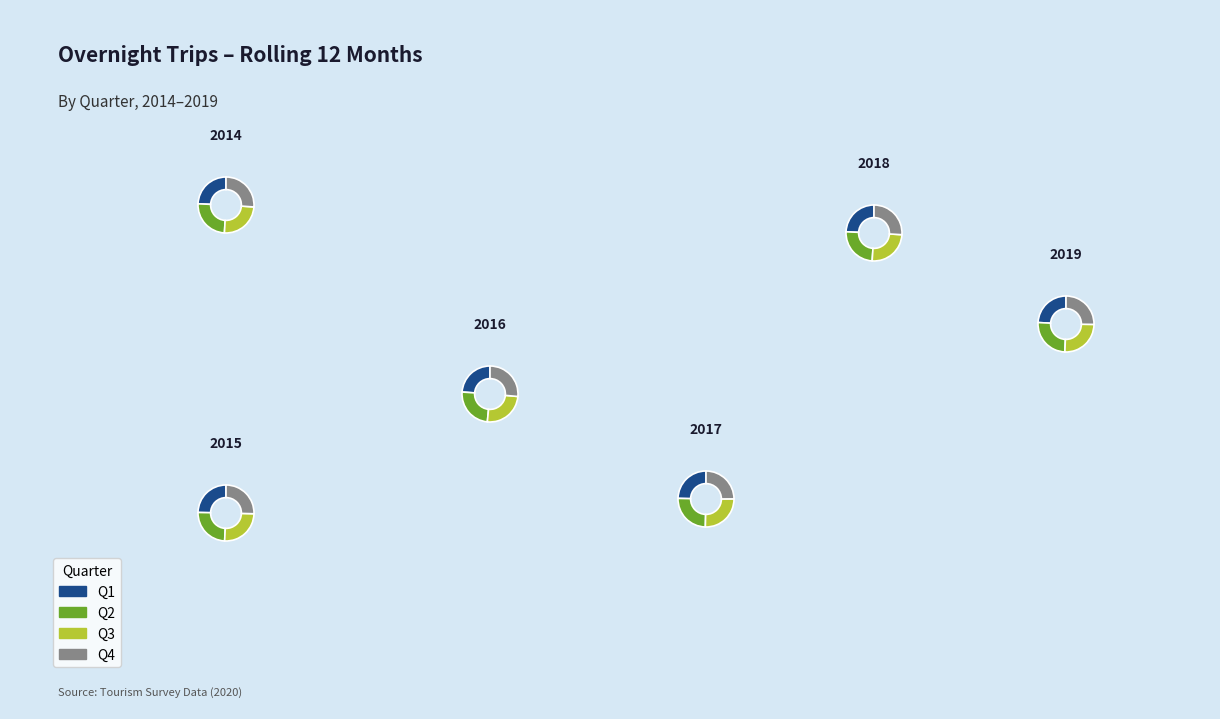

True or false: 2019 accounts for 6% of the total.

False